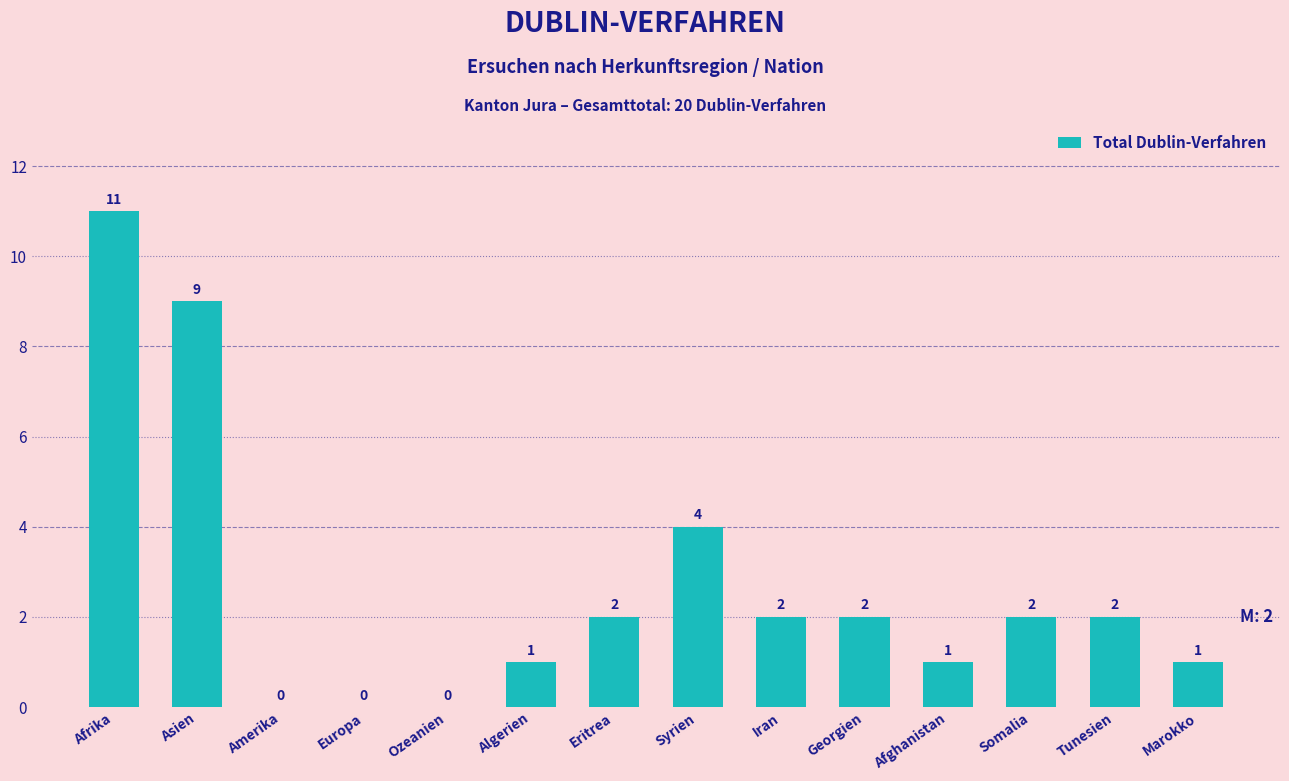

Reading left to right, transcribe all the data shown in this chart.

Afrika=11	Asien=9	Amerika=0	Europa=0	Ozeanien=0	Algerien=1	Eritrea=2	Syrien=4	Iran=2	Georgien=2	Afghanistan=1	Somalia=2	Tunesien=2	Marokko=1